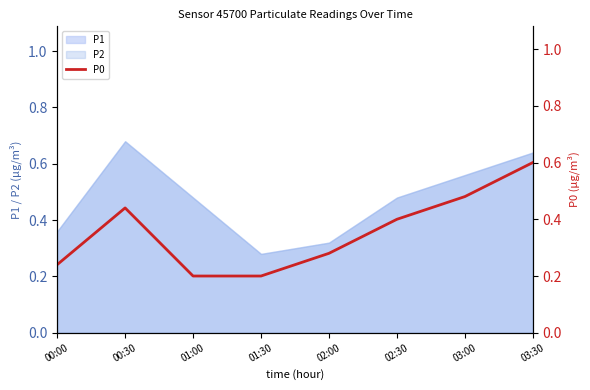

Does the chart have visible grid lines?

No